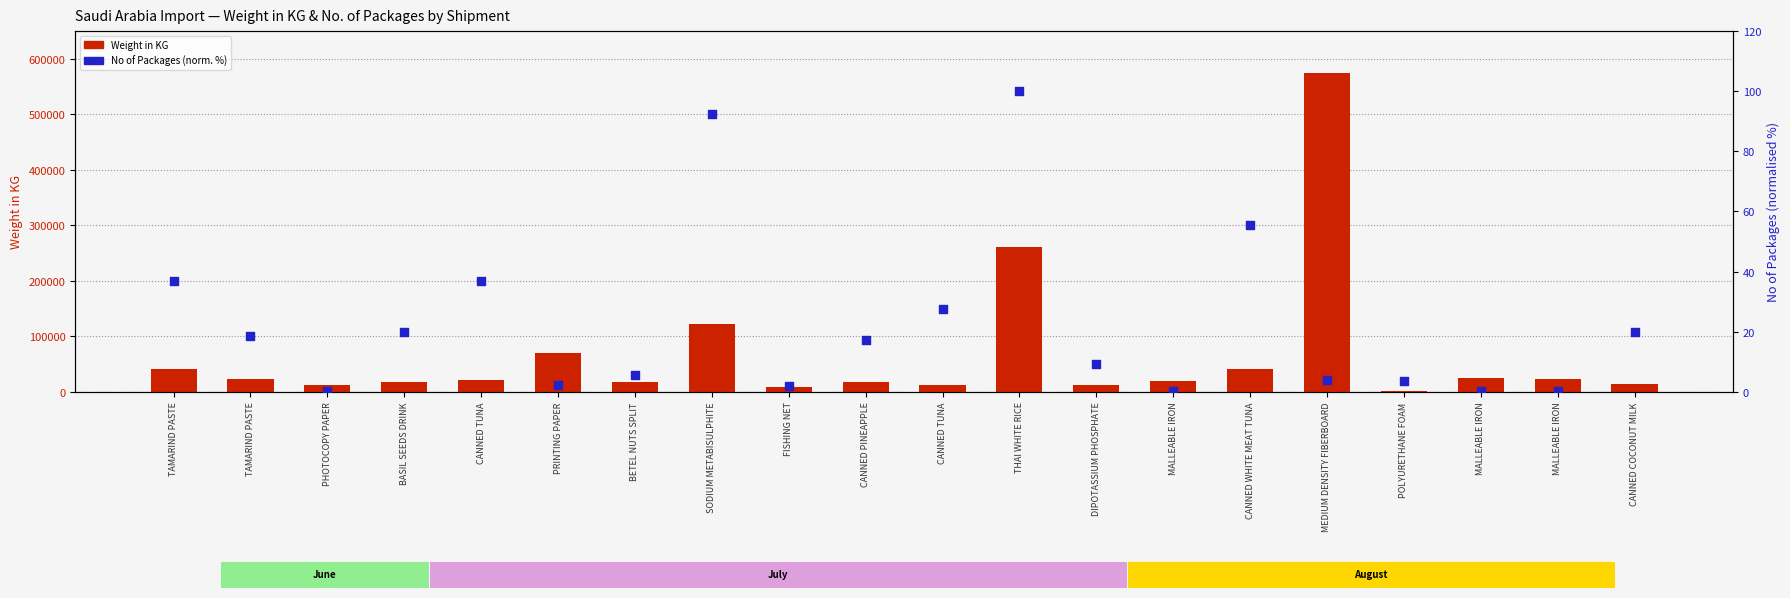

Which series has the largest total across all categories?

Weight in KG